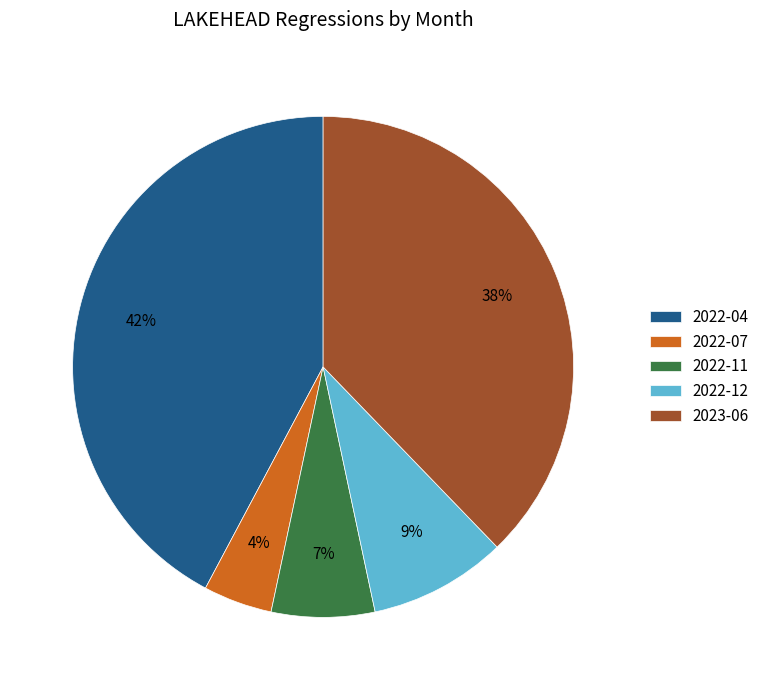

To the nearest percent, what is the difference between the 2022-12 and 2023-06 slice percentages?

29%